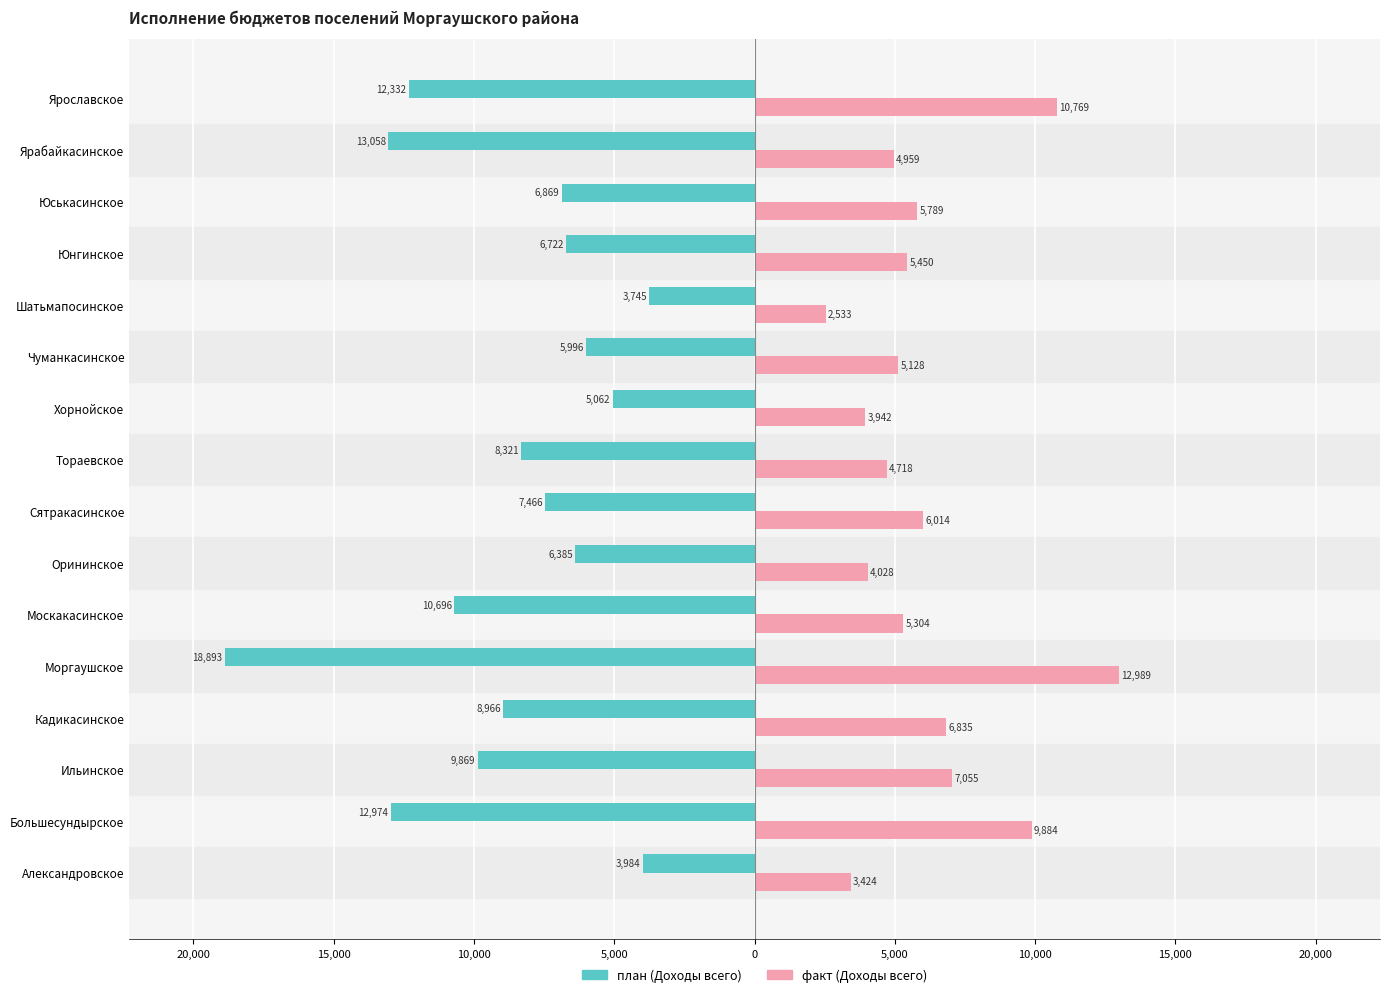

What are all the series names shown in the legend?

план (Доходы всего), факт (Доходы всего)